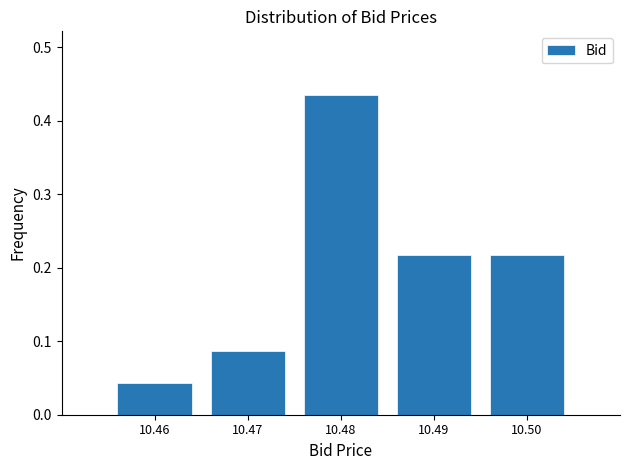

What is the sum of all values?

1.0